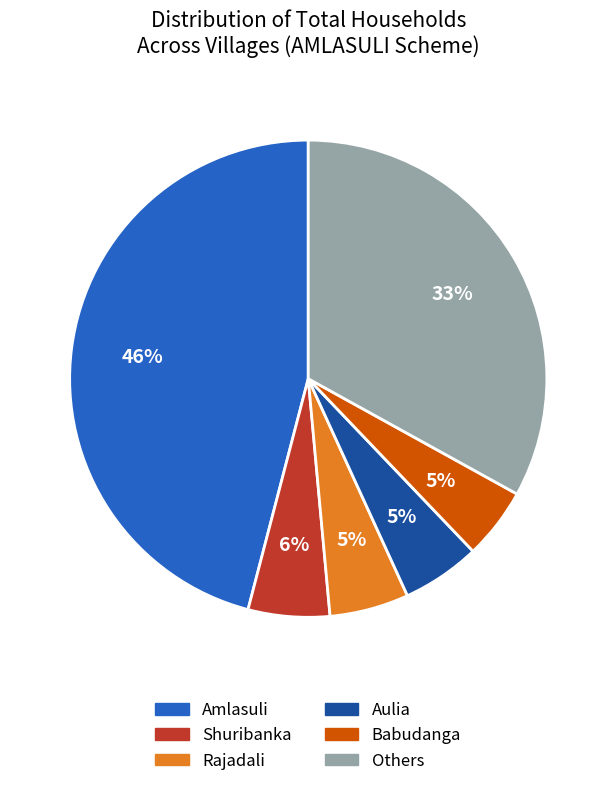

Is there a majority slice in this chart?

No